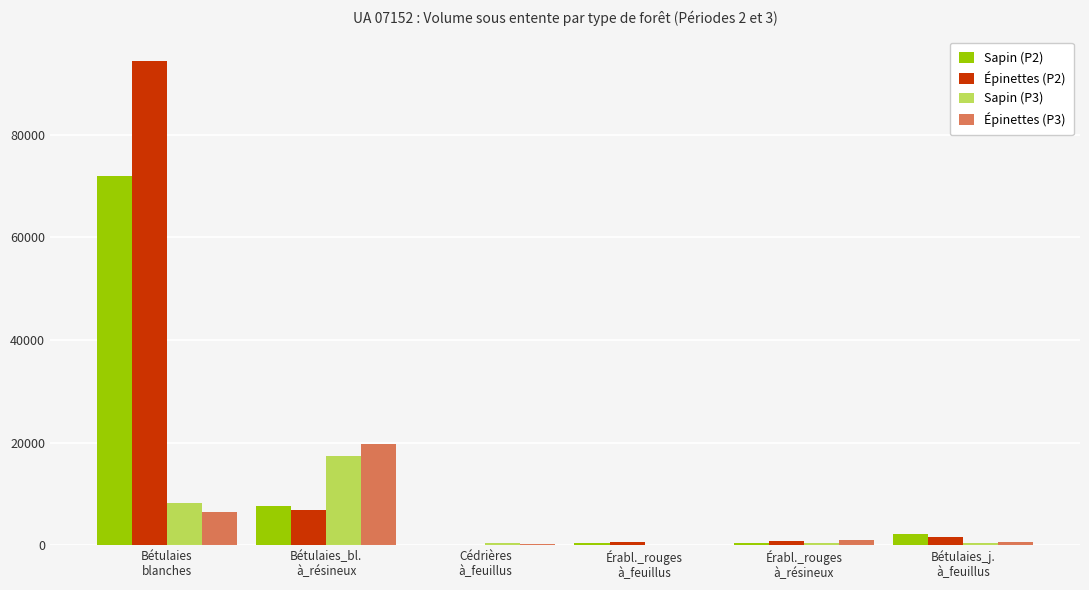

Which series has the largest total across all categories?

Épinettes (P2)